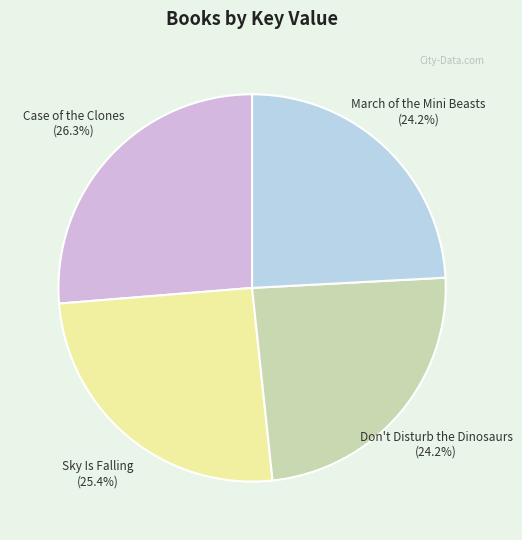

Which slice is the largest?

Case of the Clones